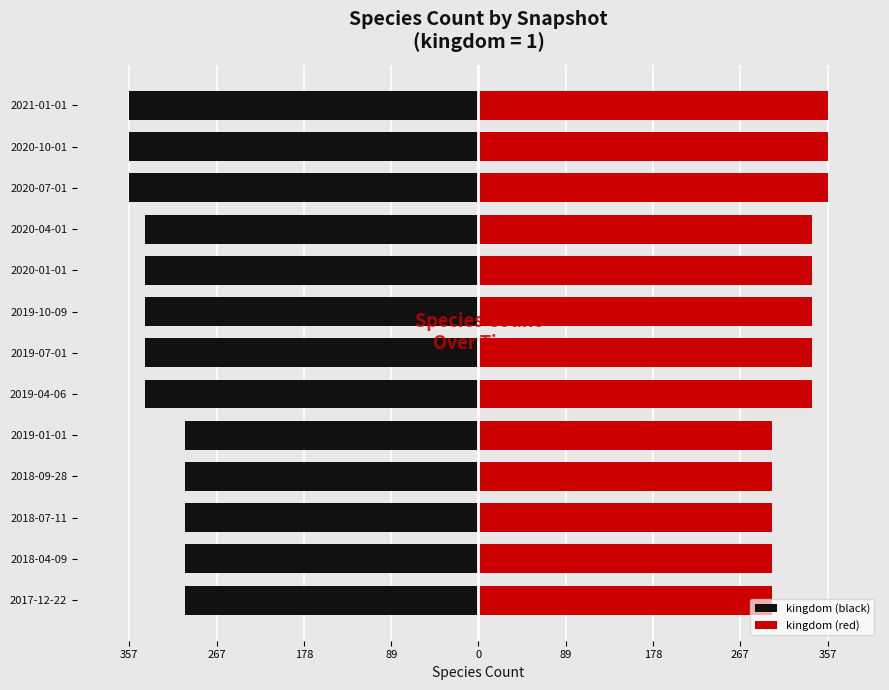

How many data points does each series have?

13